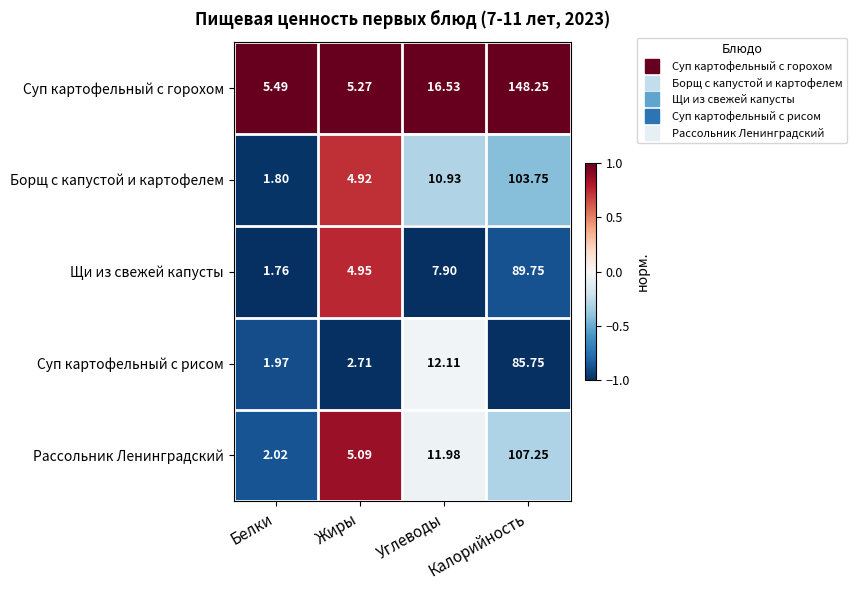

How many distinct data groups are displayed?

5